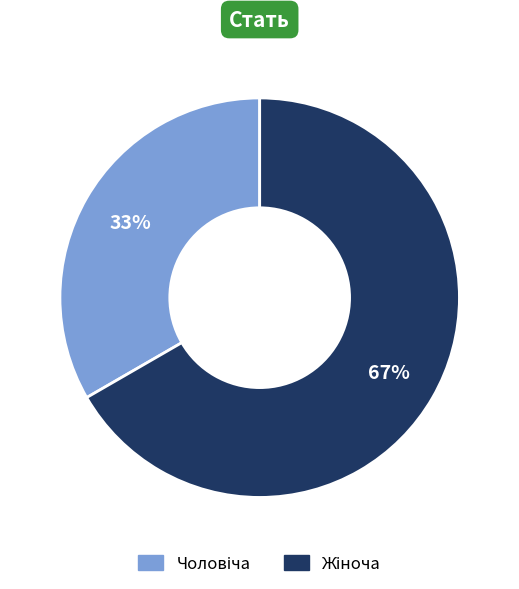

Is there a majority slice in this chart?

Yes